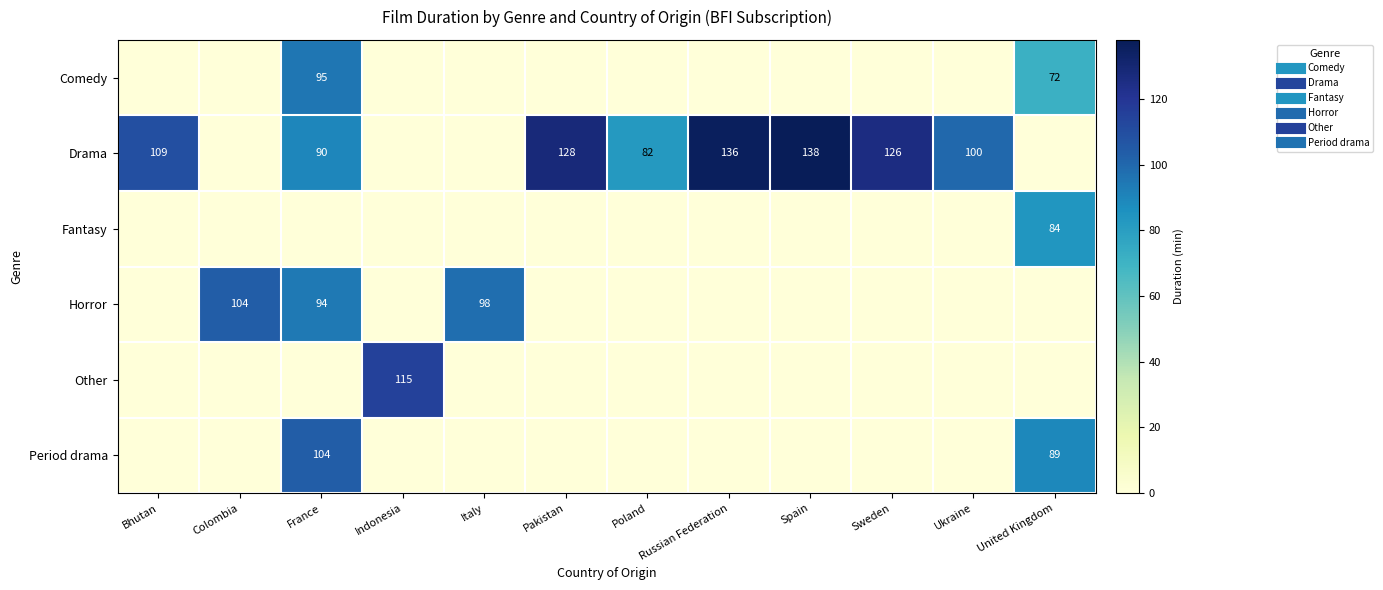

The value of Drama at Spain is 138.0. True or false?

True